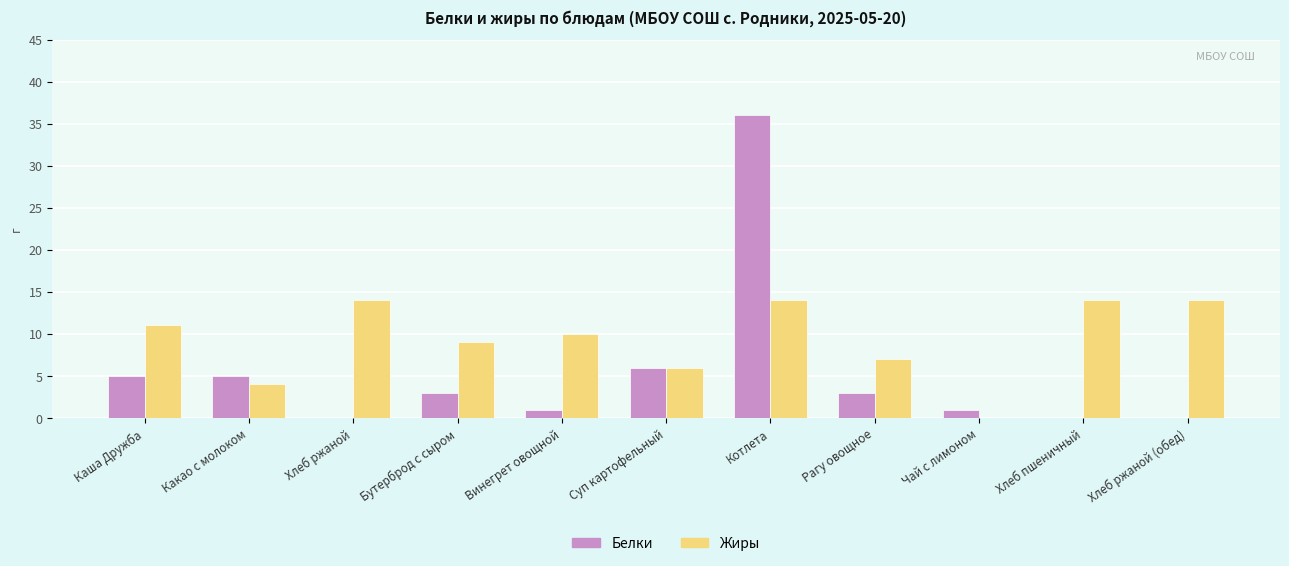

The Жиры series shows 2 at Какао с молоком. True or false?

False